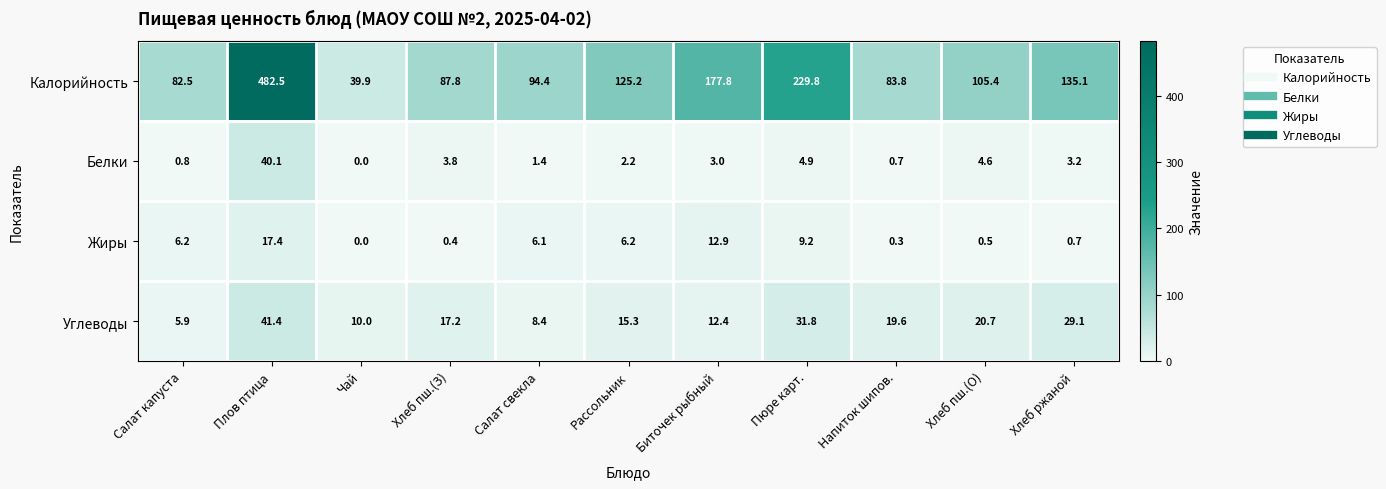

The value of Белки at Пюре карт. is 4.9. True or false?

True